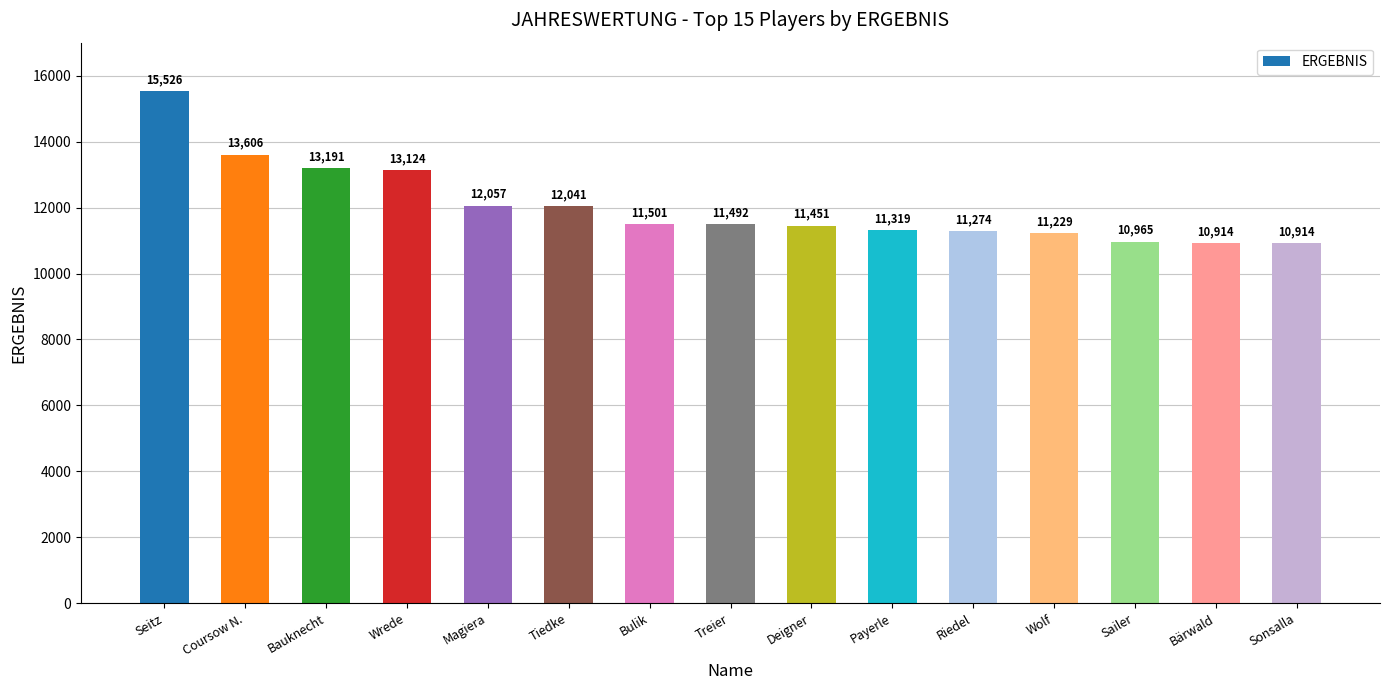

What is the label of the 1st bar from the left?

Seitz